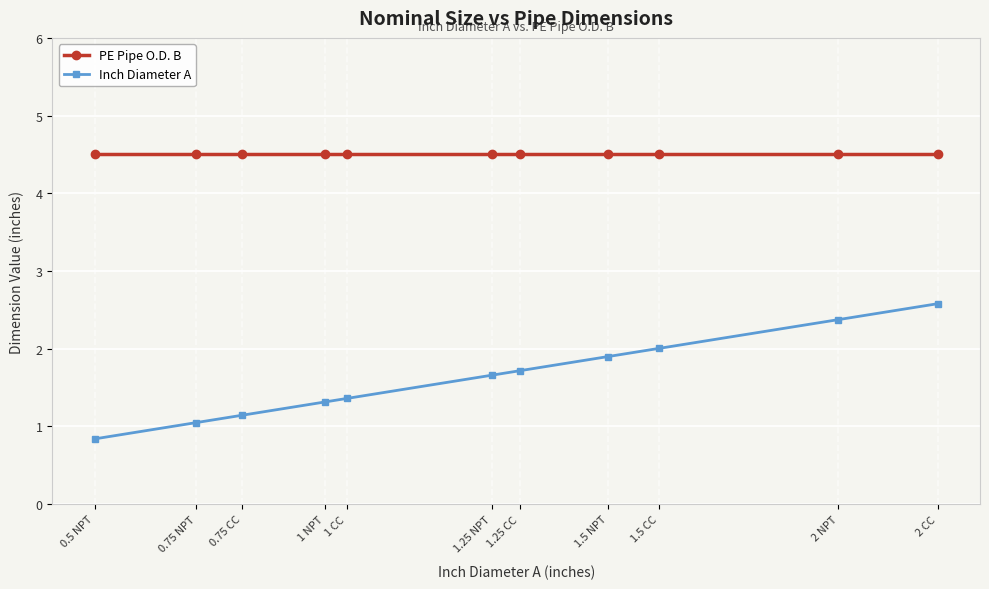

The Inch Diameter A series shows 0.3 at 0.5 NPT. True or false?

False